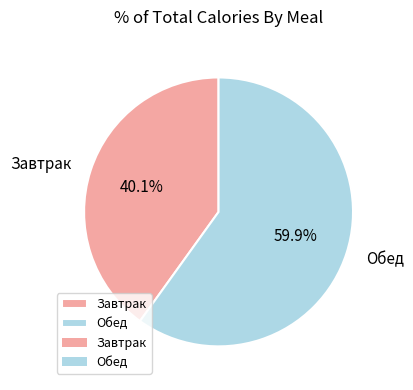

What is the smallest slice in the pie chart?

Завтрак